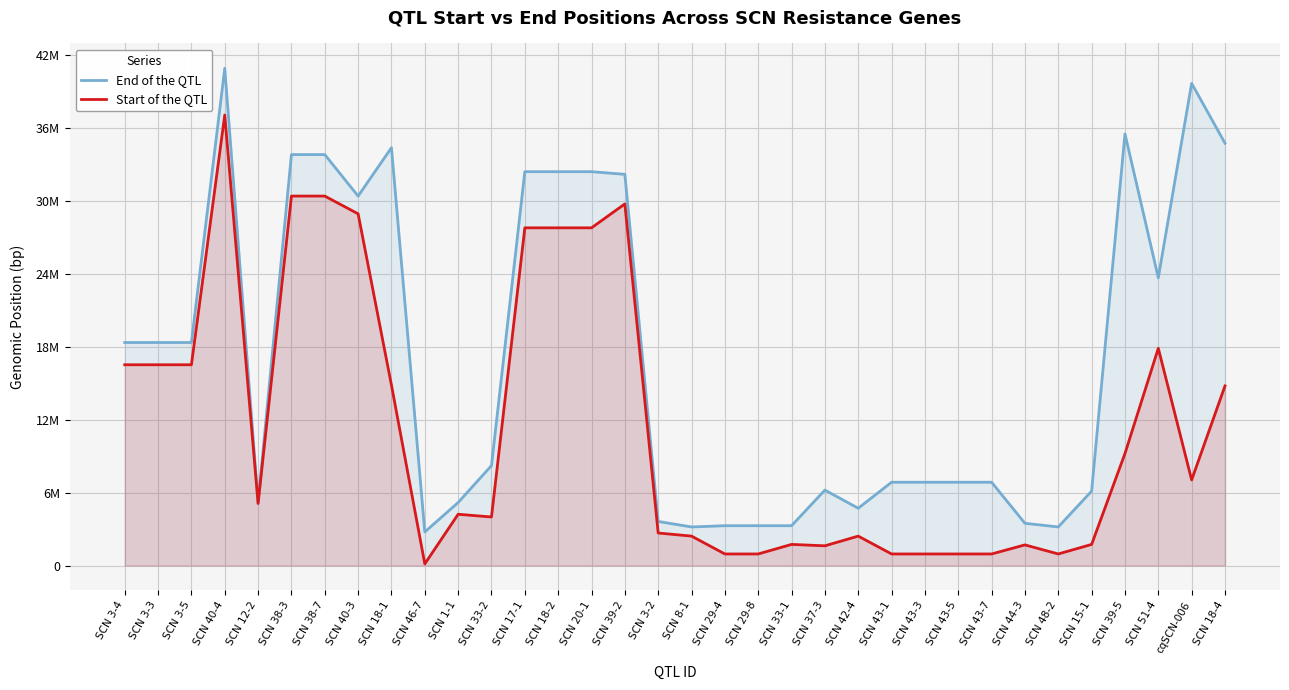

Reading left to right, list all the values displayed in this chart.

End of the QTL: 18352609	18352609	18352609	40919537	5215740	33818897	33818897	30404629	34385798	2762849	5182879	8223512	32411307	32411307	32411307	32194459	3626442	3172879	3275857	3275857	3275857	6207617	4713017	6853467	6853467	6853467	6853467	3474294	3172879	6122502	35521285	23683604	39682051	34757105
Start of the QTL: 16521027	16521027	16521027	37079608	5104450	30404629	30404629	28944536	14845260	133118	4217746	3993698	27790963	27790963	27790963	29759281	2675309	2419864	949928	949928	1736692	1621602	2418920	949928	949928	949928	949928	1696616	949928	1736692	9214778	17875691	7043661	14779070